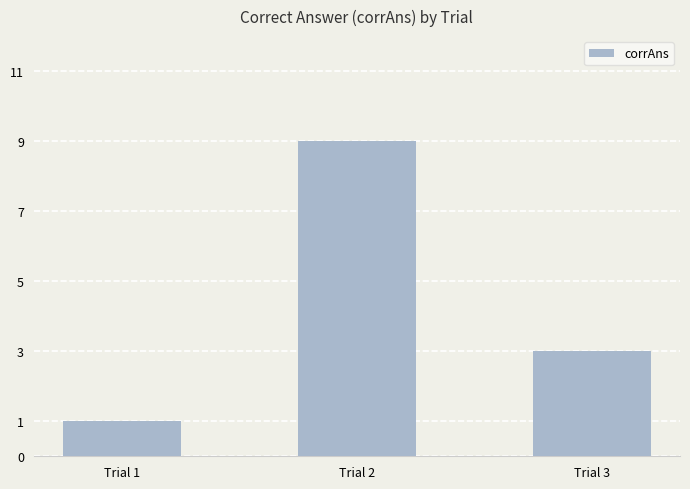

What is the smallest value displayed?

1